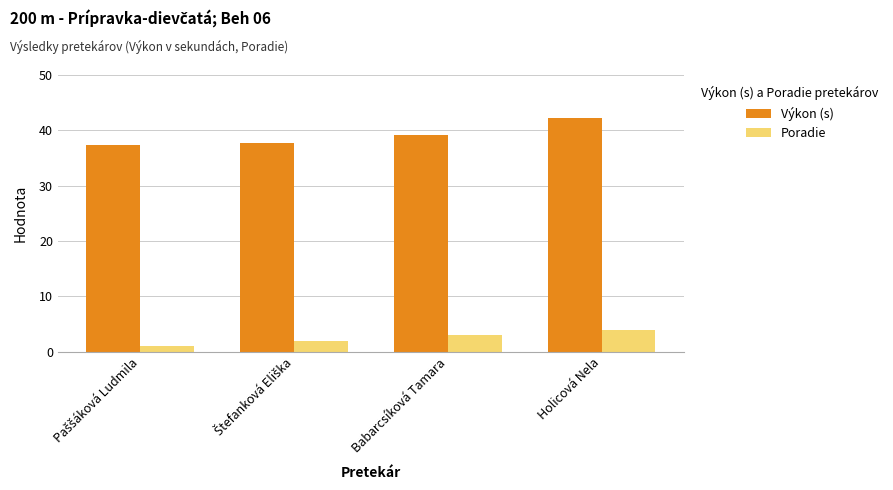

Rank the series at Holicová Nela from highest to lowest value.

Výkon (s), Poradie